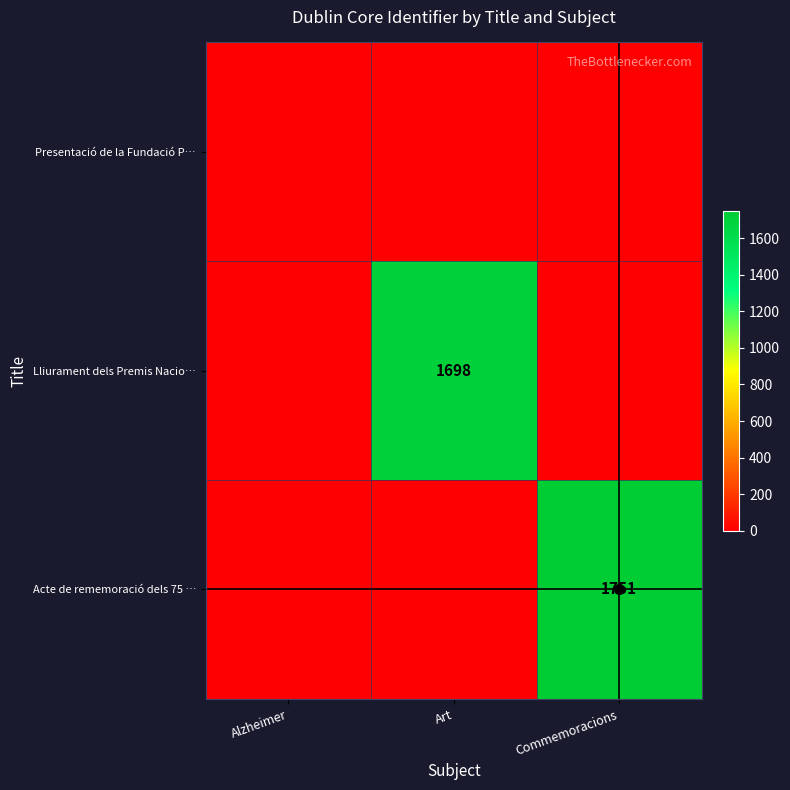

Rank the series by their maximum value, from highest to lowest.

Acte de rememoració dels 75 …, Lliurament dels Premis Nacio…, Presentació de la Fundació P…